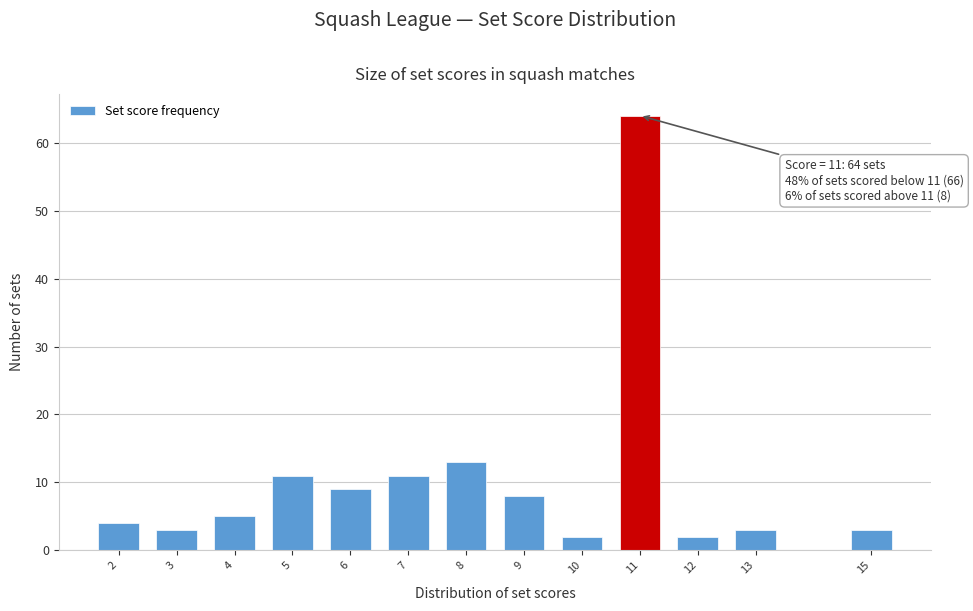

Reading right to left, extract all data points from this chart.

3	3	2	64	2	8	13	11	9	11	5	3	4